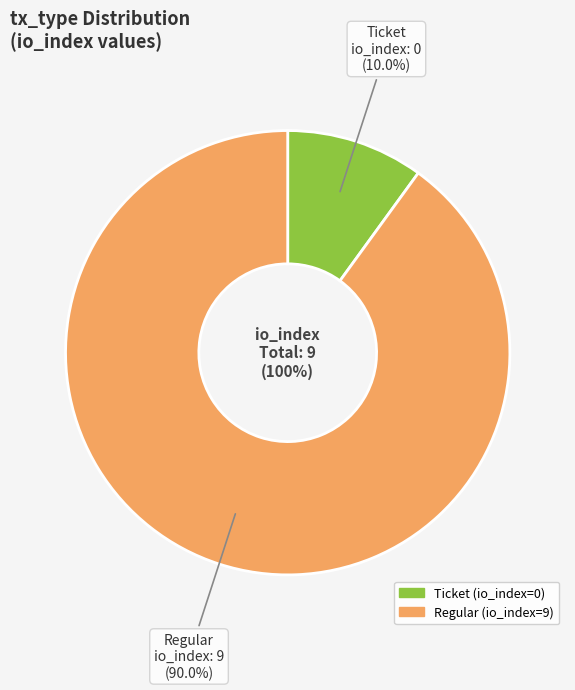

How many segments does this pie chart have?

2